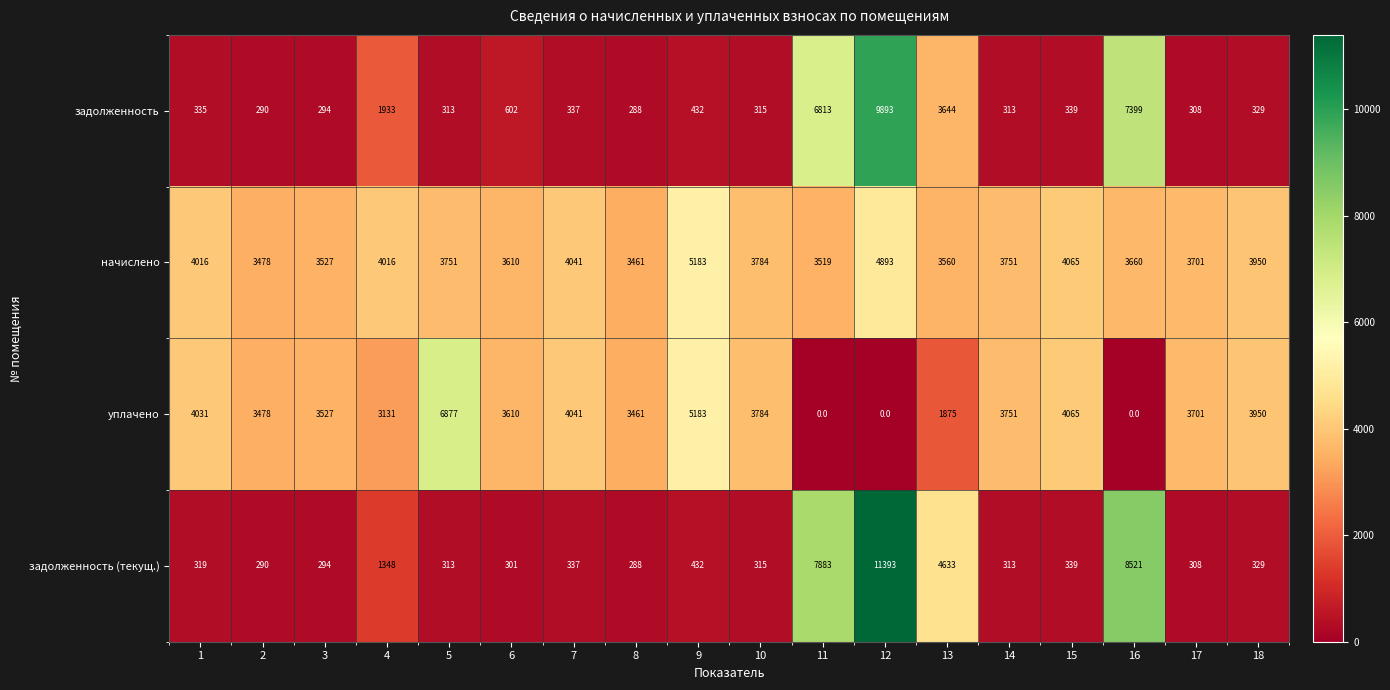

List the series in order of their peak value, lowest first.

начислено, уплачено, задолженность, задолженность (текущ.)